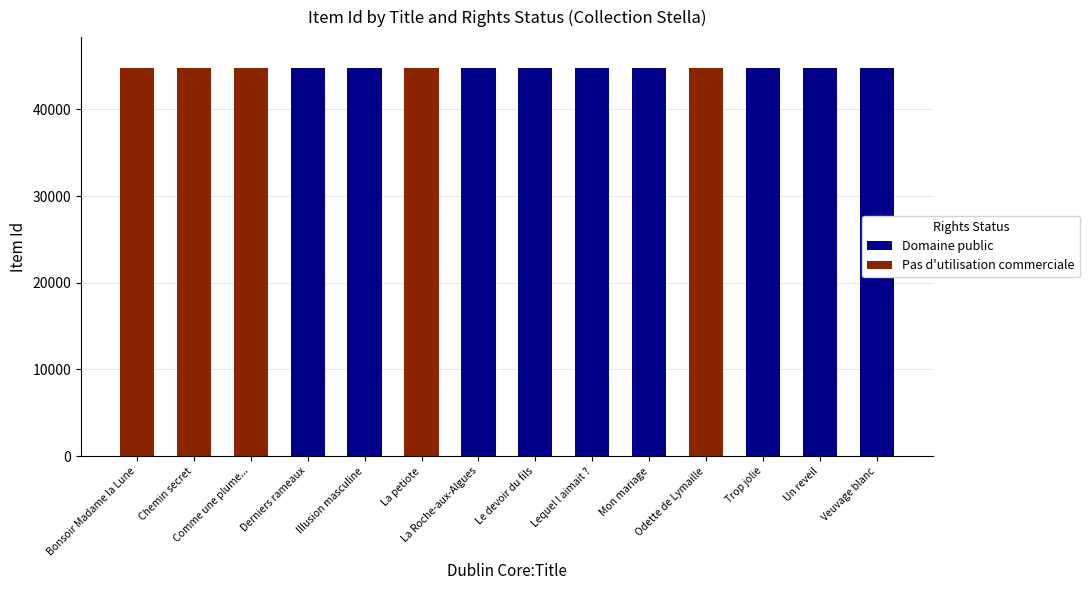

What is the total value across all series at Un reveil?

44748